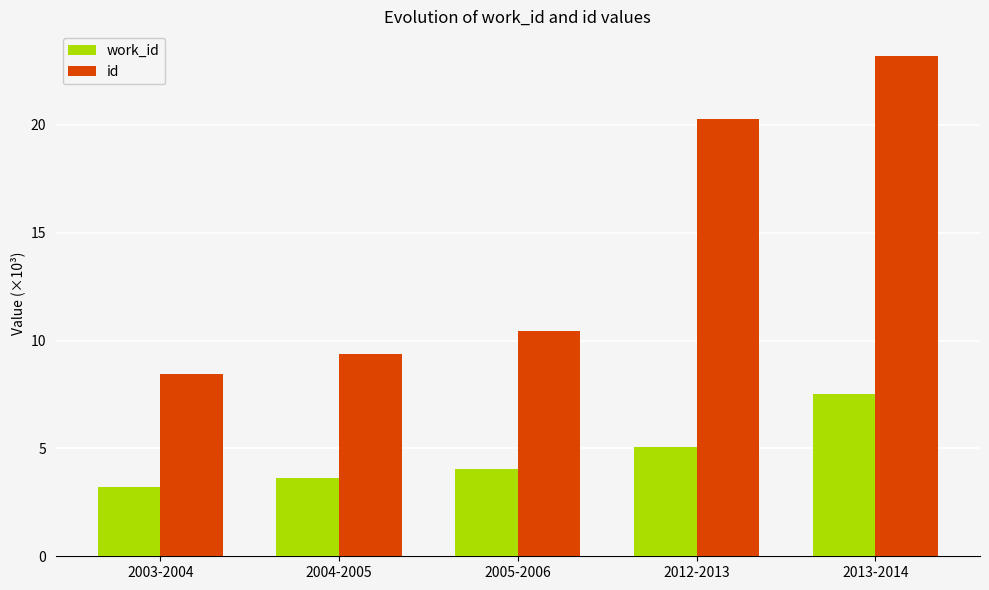

How many series are shown in this chart?

2